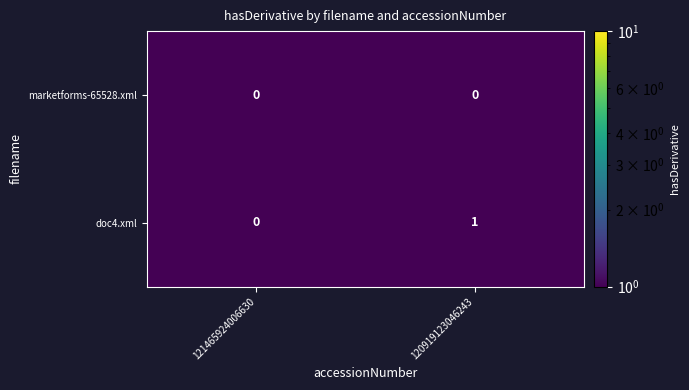

Reading left to right, what are all the values shown in this chart?

marketforms-65528.xml: 0	0
doc4.xml: 0	1